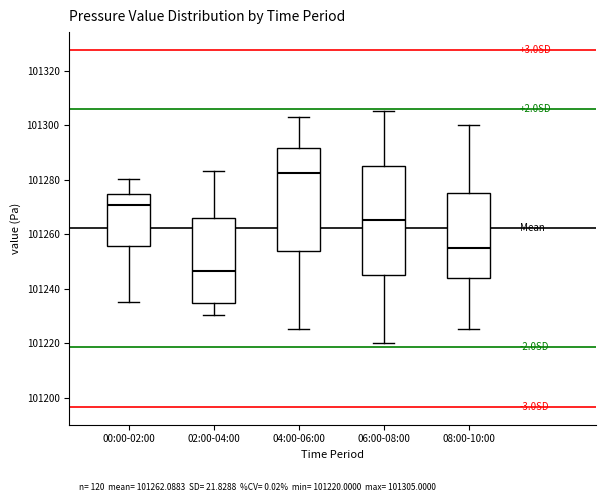

Comparing the boxes themselves (not the whiskers), which one is the tallest?

06:00-08:00